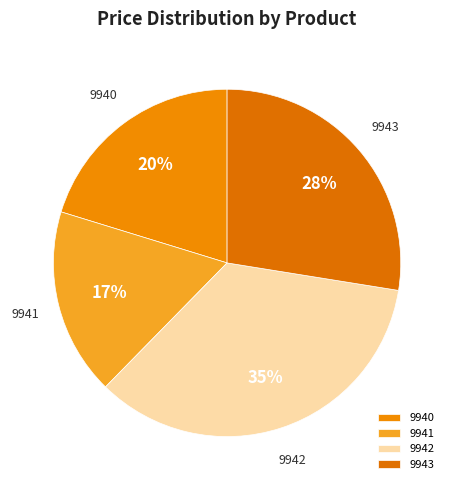

What is the largest slice in the pie chart?

9942